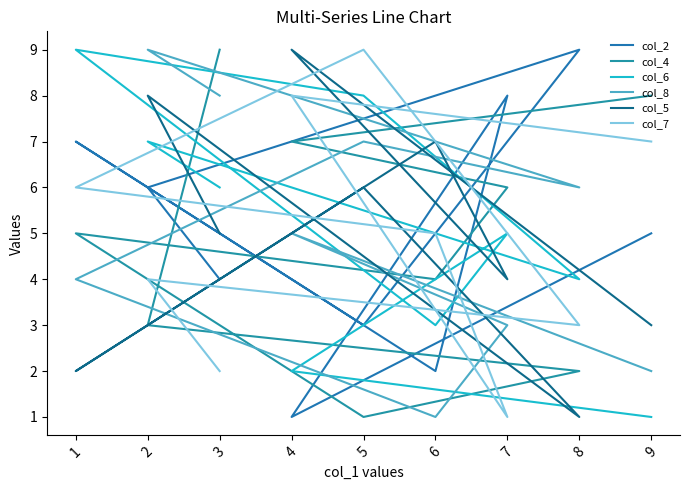

Rank the categories by col_6 value from highest to lowest.

1, 5, 2, 3, 7, 8, 6, 4, 9